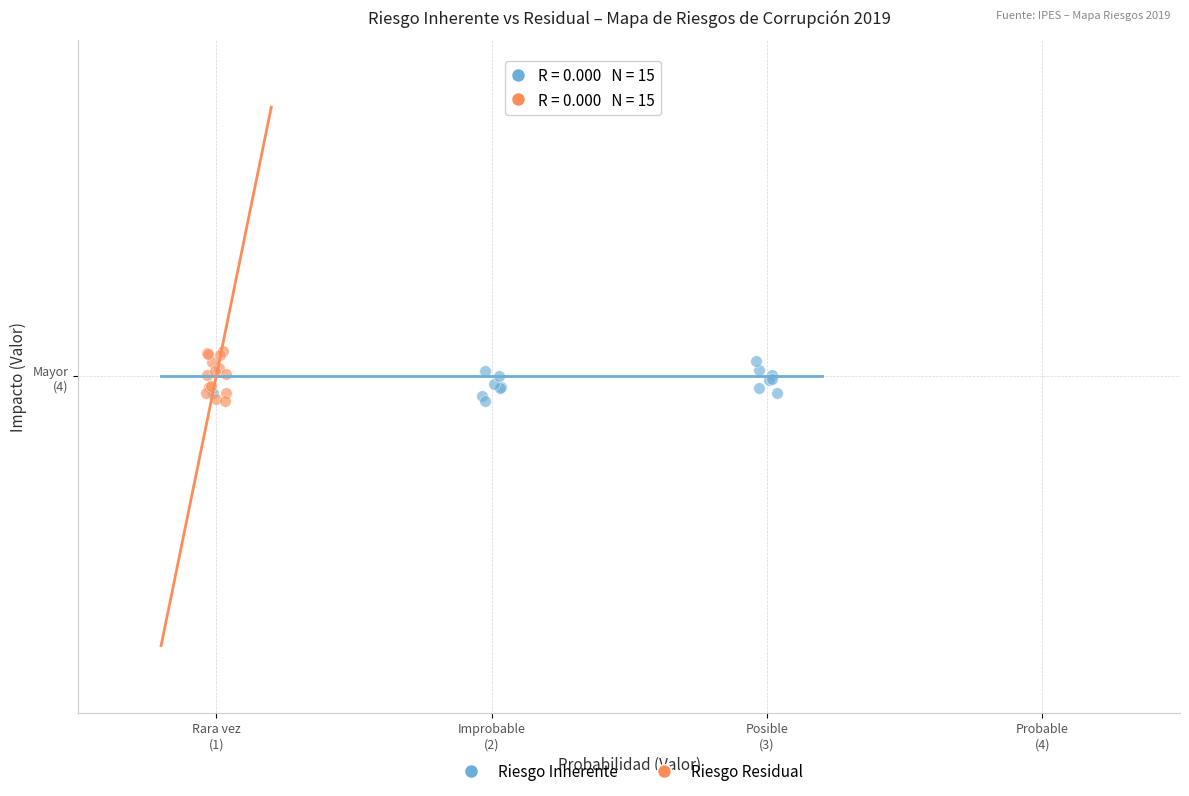

Which series contains the highest Y value?

Riesgo Residual